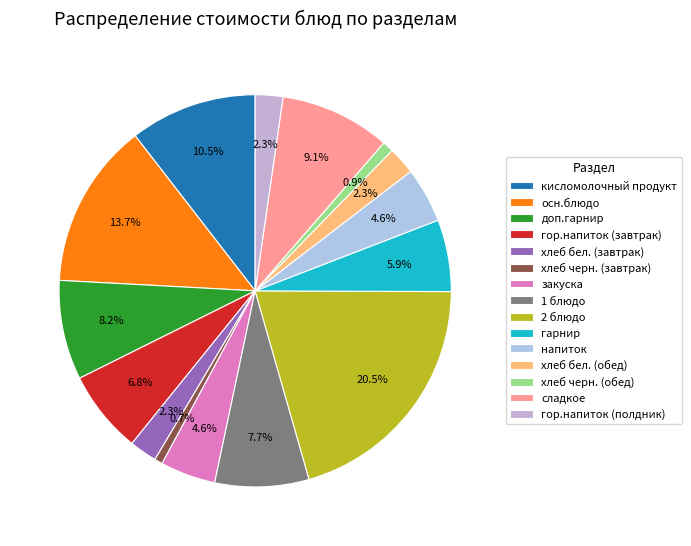

What is the smallest slice in the pie chart?

хлеб черн. (завтрак)